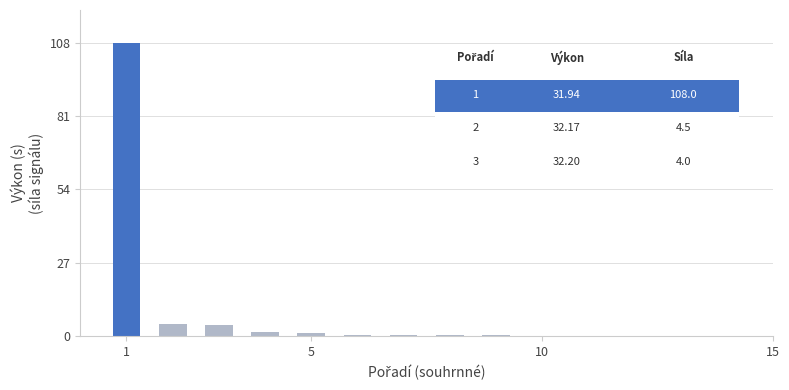

Count the number of categories in the chart.

9